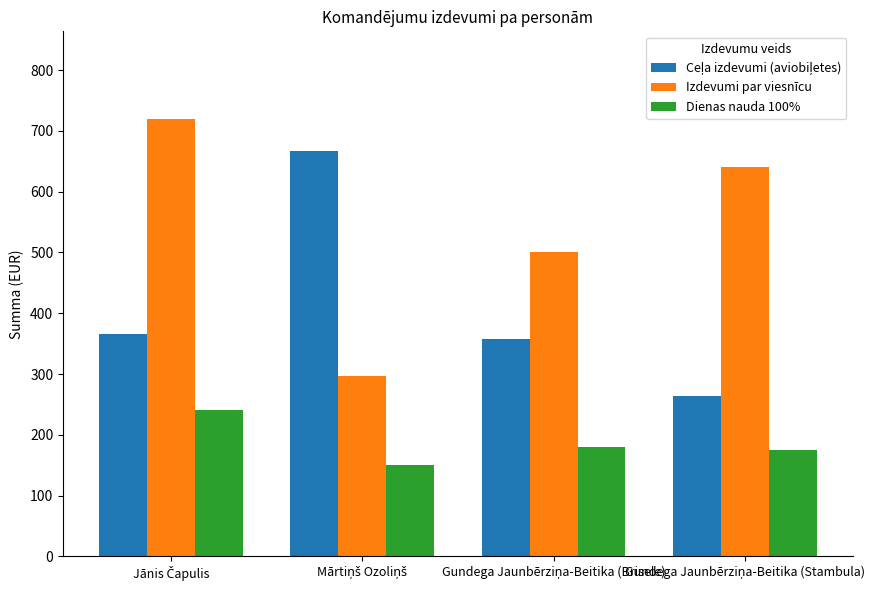

What is the difference between the maximum and minimum values in the Dienas nauda 100% series?

90.0